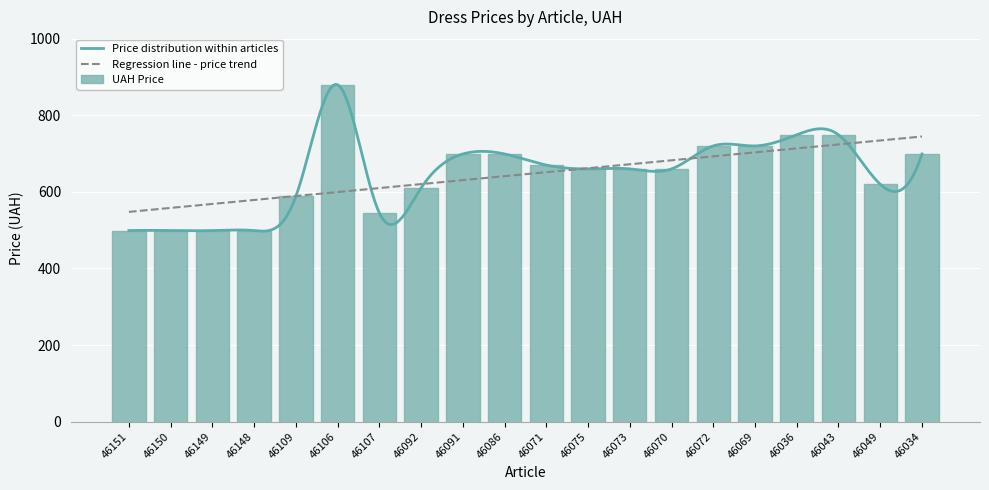

List the labels in order of value, largest first.

46106, 46036, 46043, 46072, 46069, 46091, 46086, 46034, 46071, 46075, 46073, 46070, 46049, 46092, 46109, 46107, 46151, 46150, 46149, 46148